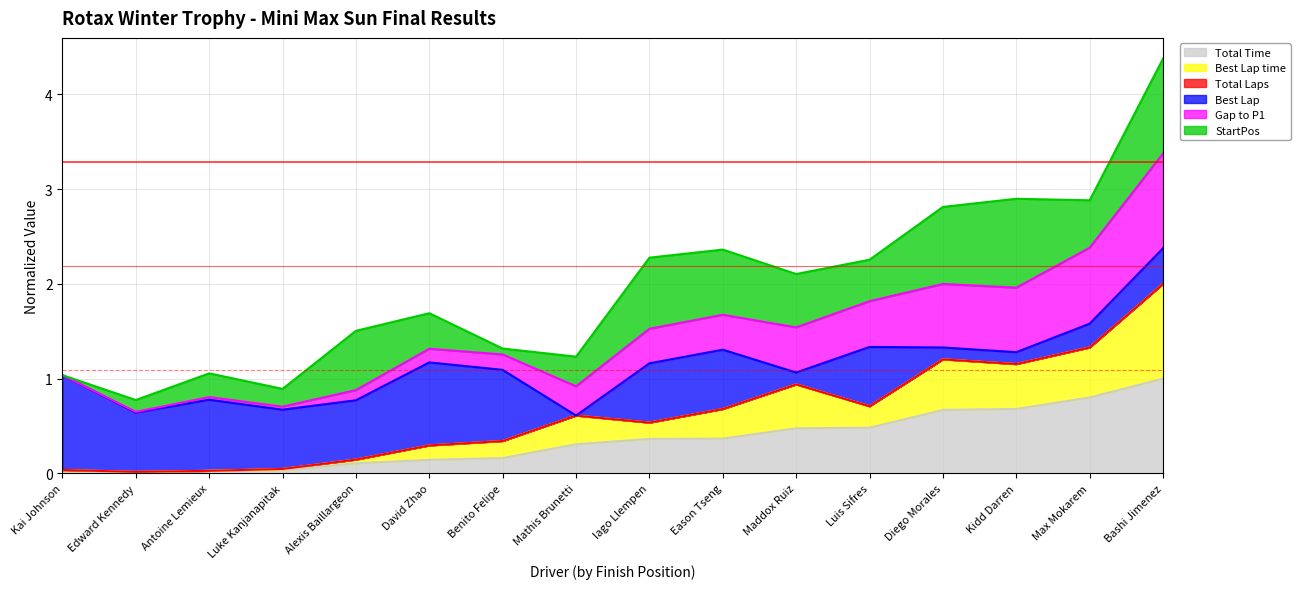

Does the chart have visible grid lines?

Yes